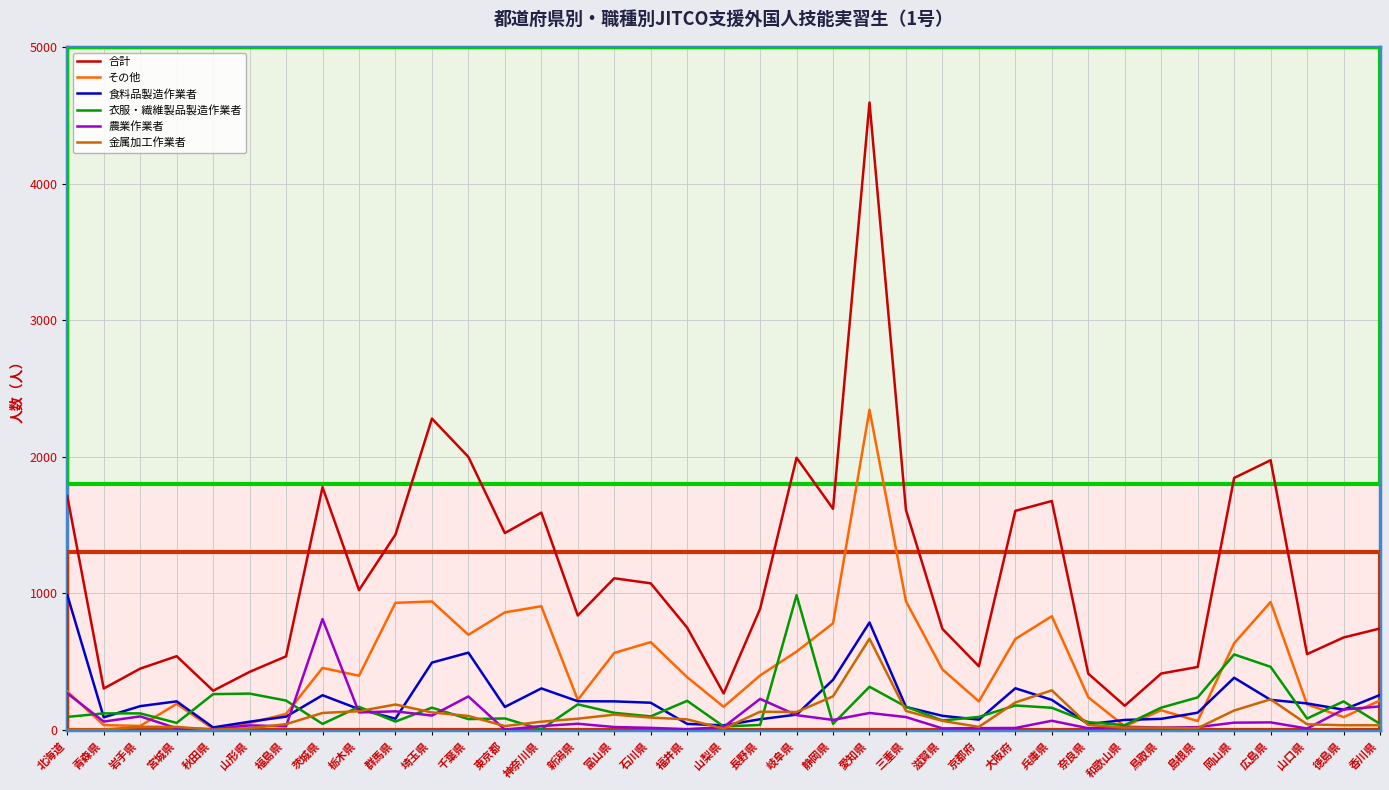

What is the difference between the 農業作業者 values at 奈良県 and 北海道?

256